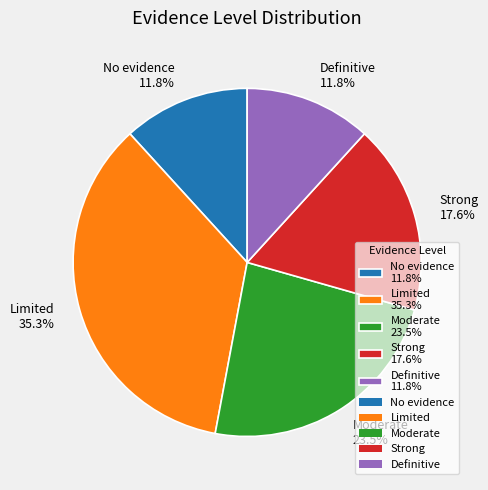

Which has a higher value, Moderate 23.5% or Limited 35.3%?

Limited 35.3%